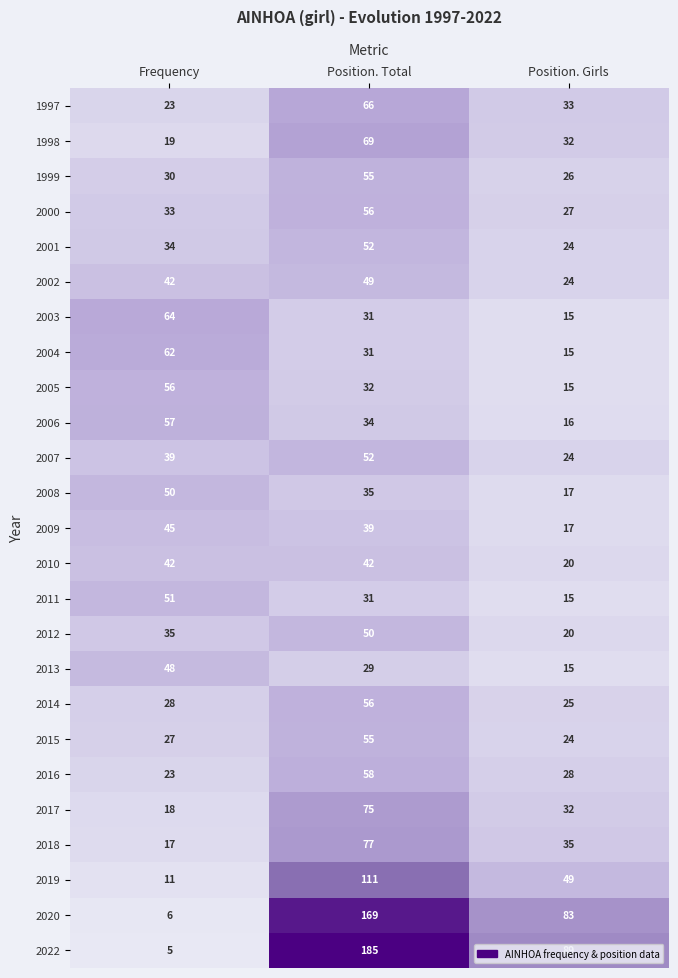

Which series changed the most between Frequency and Position. Total?

2022